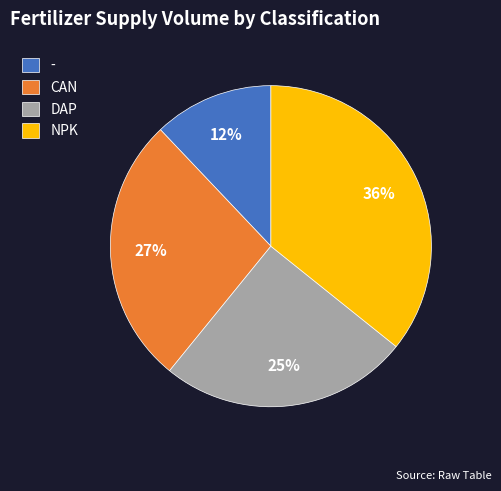

Is there a majority slice in this chart?

No